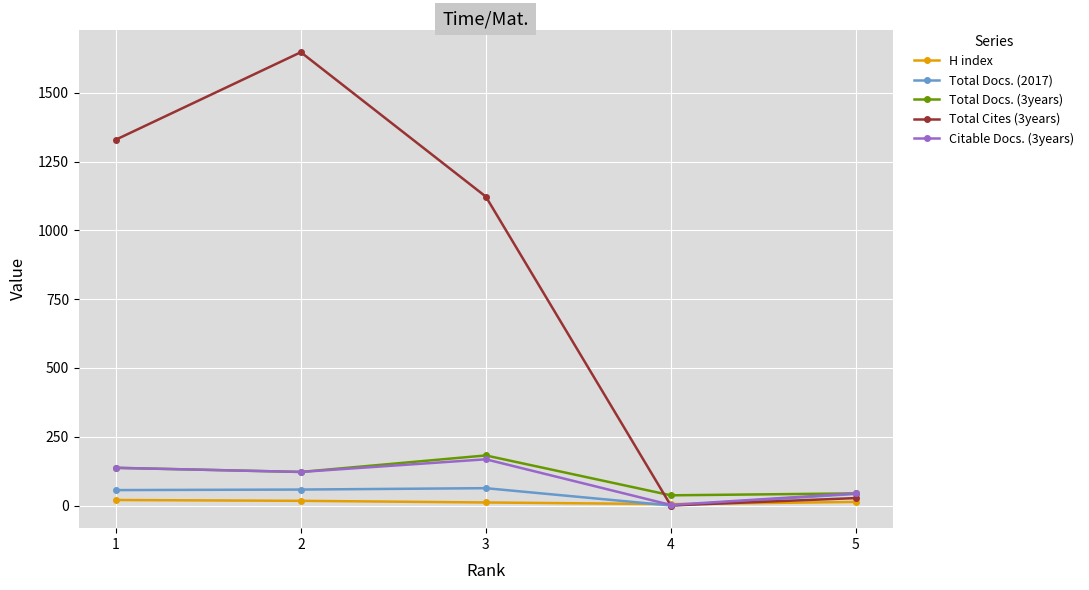

At which category is the sum across all series the highest?

2